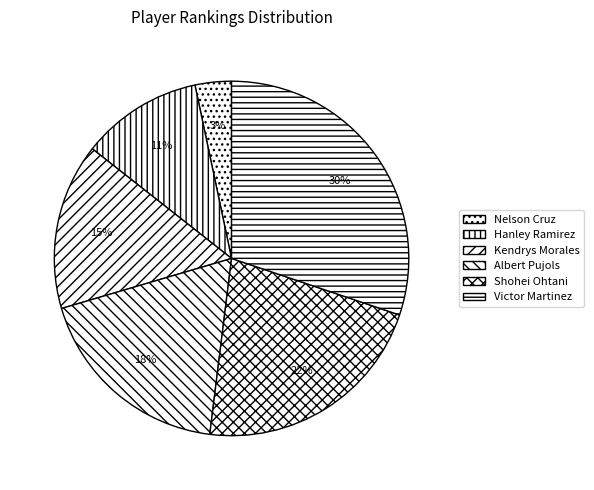

The Albert Pujols slice represents 18% of the pie. True or false?

True